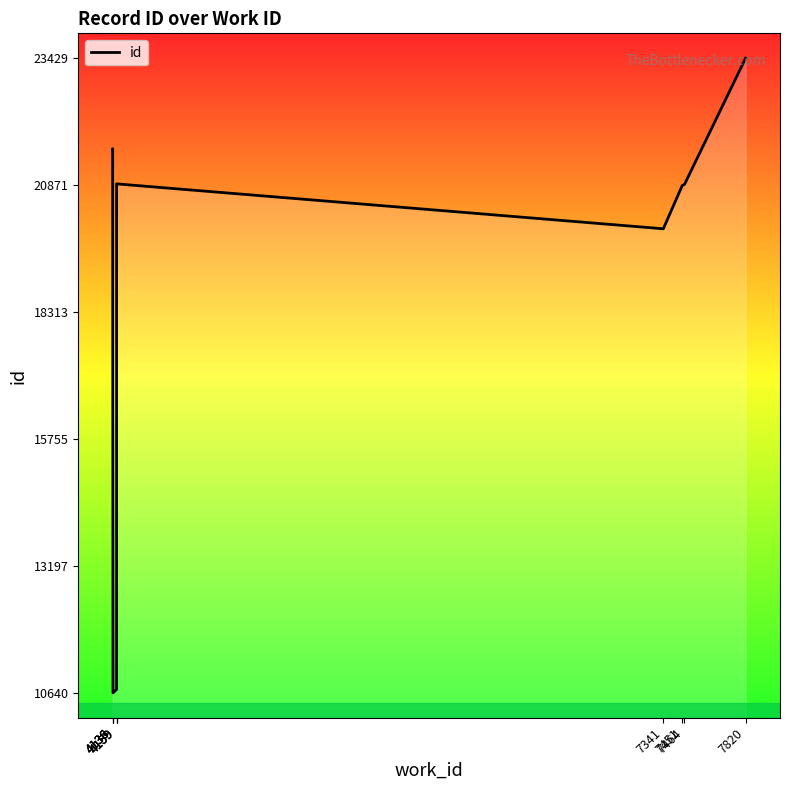

What is the average value?

19151